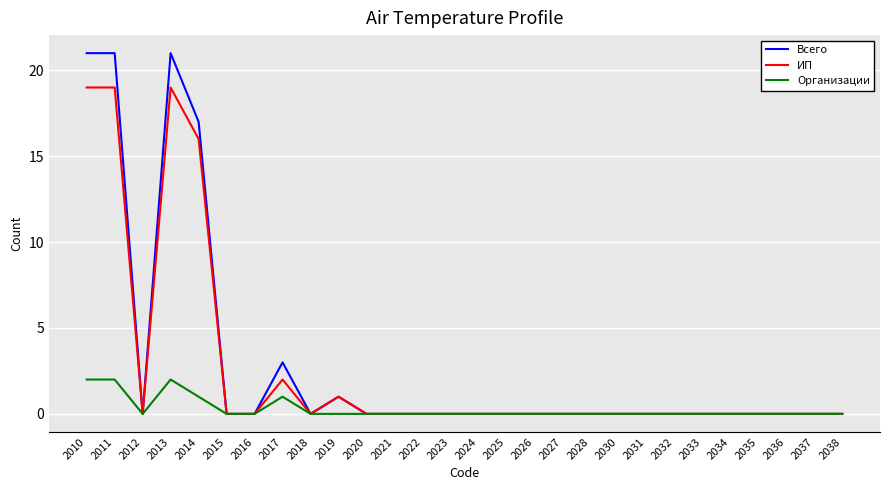

Is it true that Всего equals -13 at 2022?

False